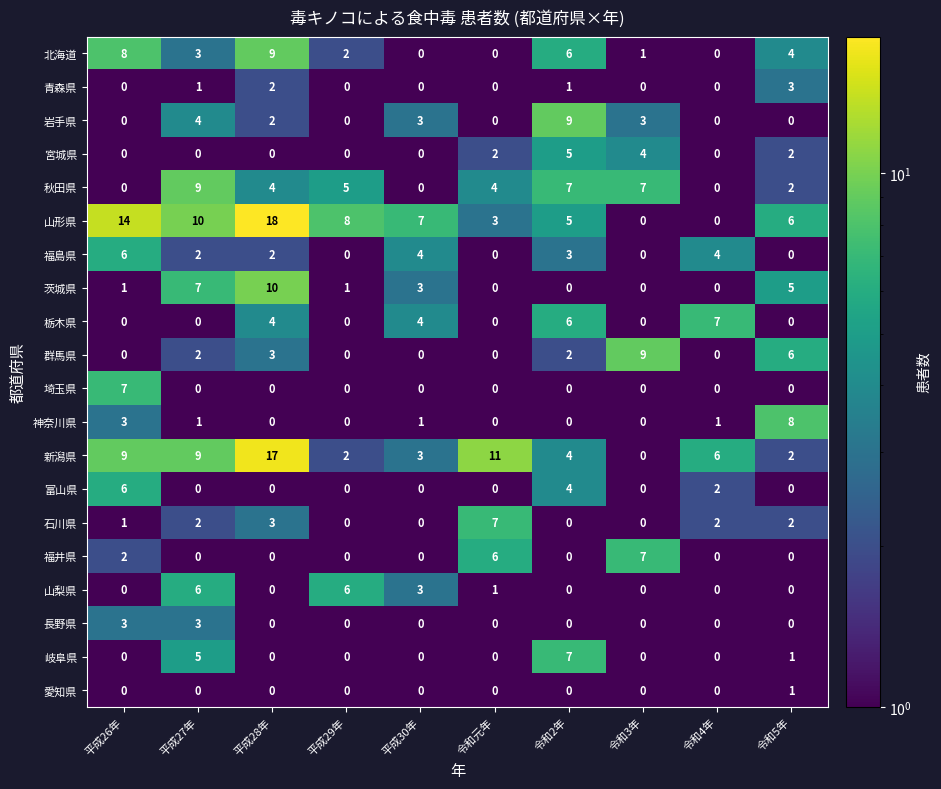

What is the difference between the maximum and second lowest values in the 青森県 series?

3